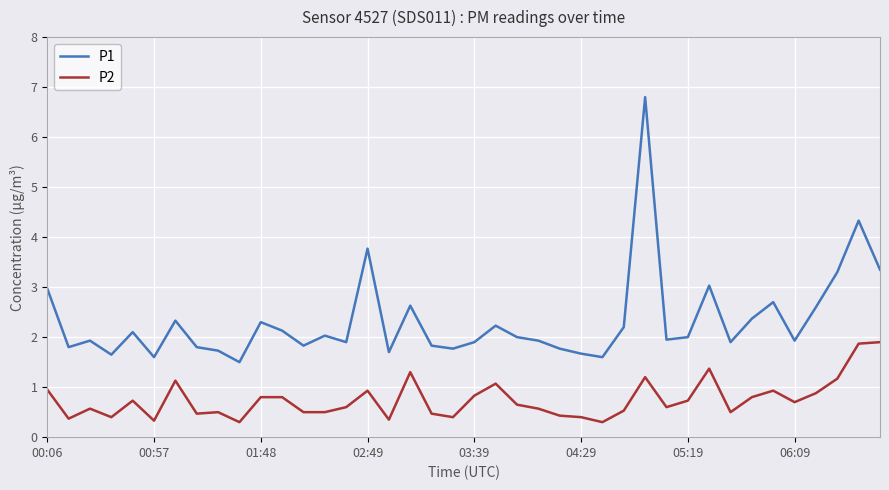

List the series in order of their peak value, lowest first.

P2, P1